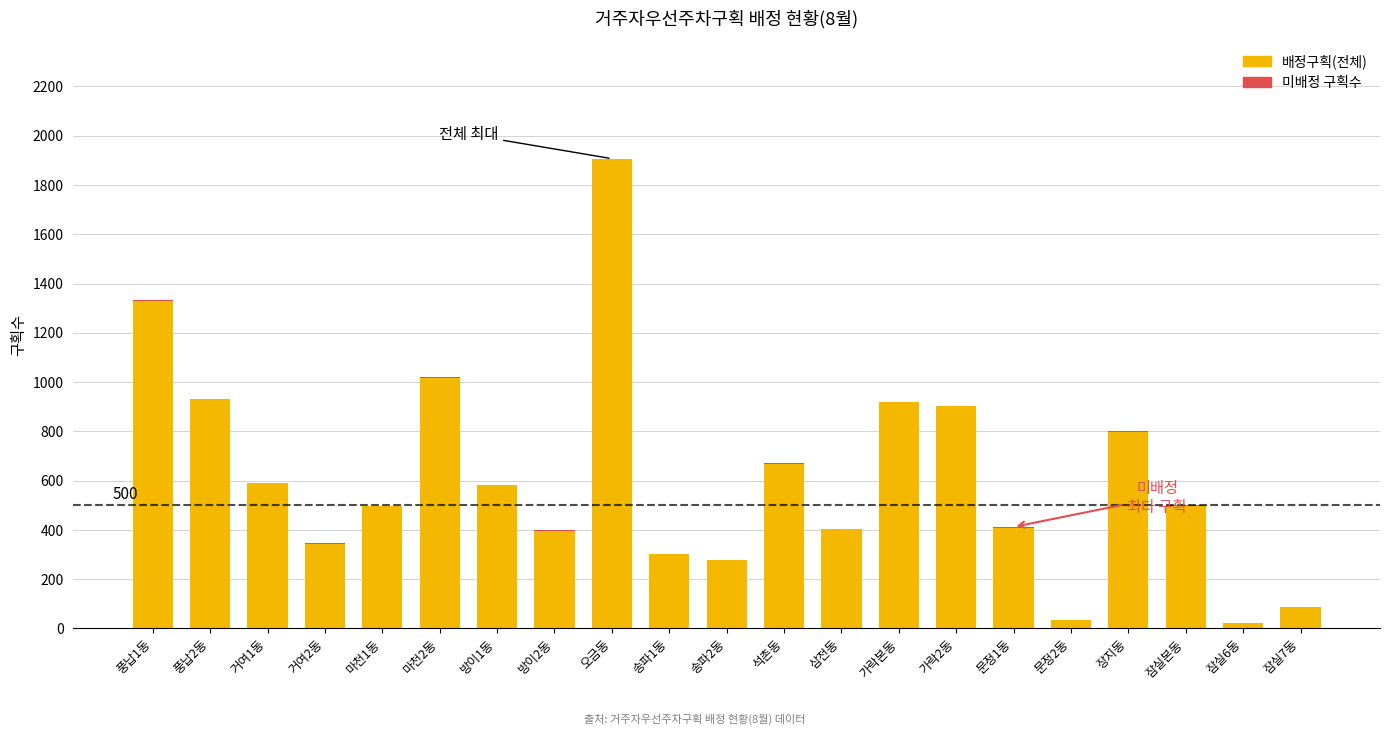

What is the maximum value for 배정구획(전체)?

1907